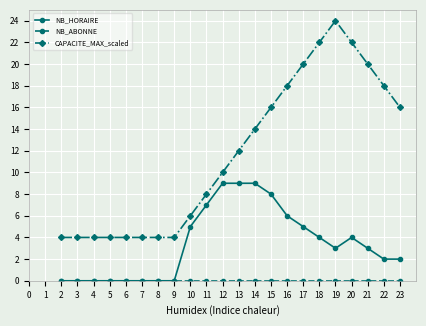

At which label is CAPACITE_MAX_scaled closest to 14?

14